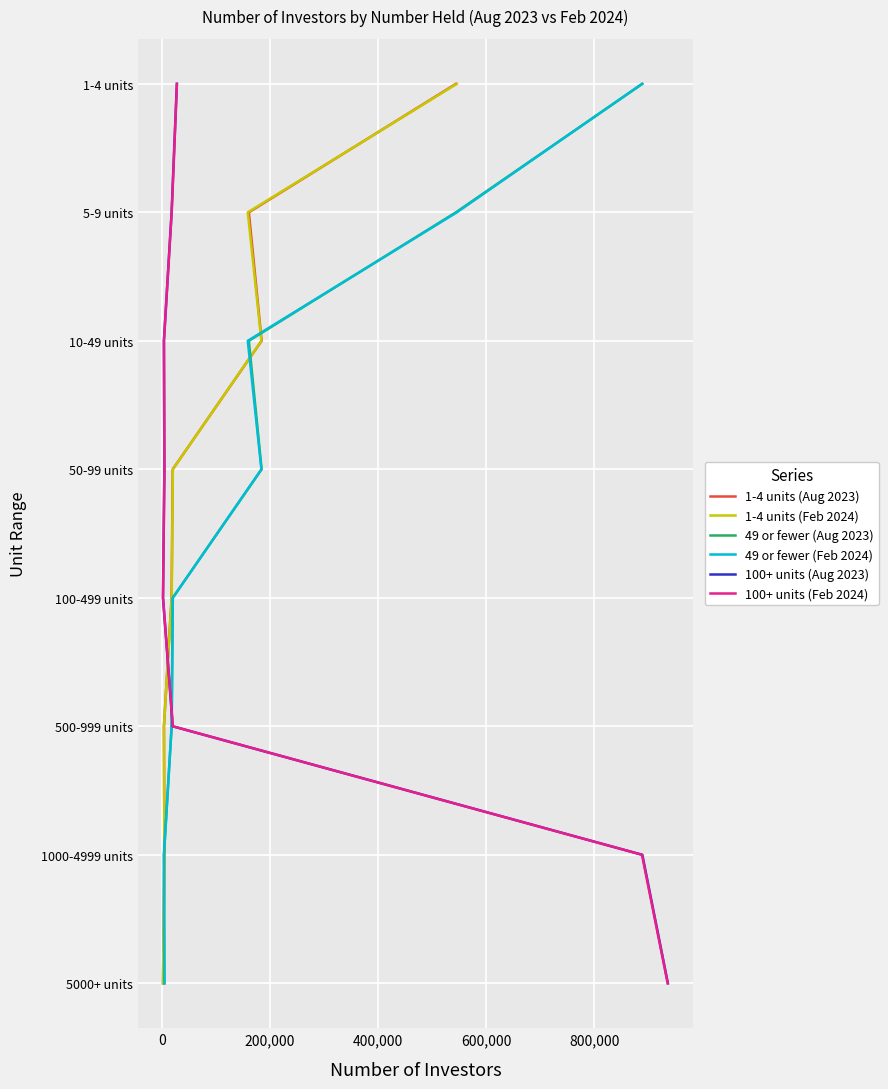

What is the difference between the 49 or fewer (Feb 2024) values at 600,000 and 0?

3